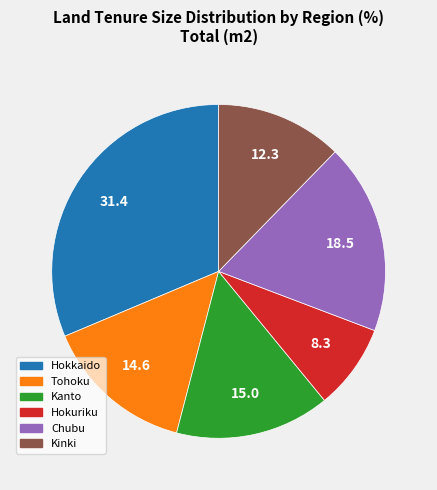

Which category has the smallest portion of the pie?

Hokuriku